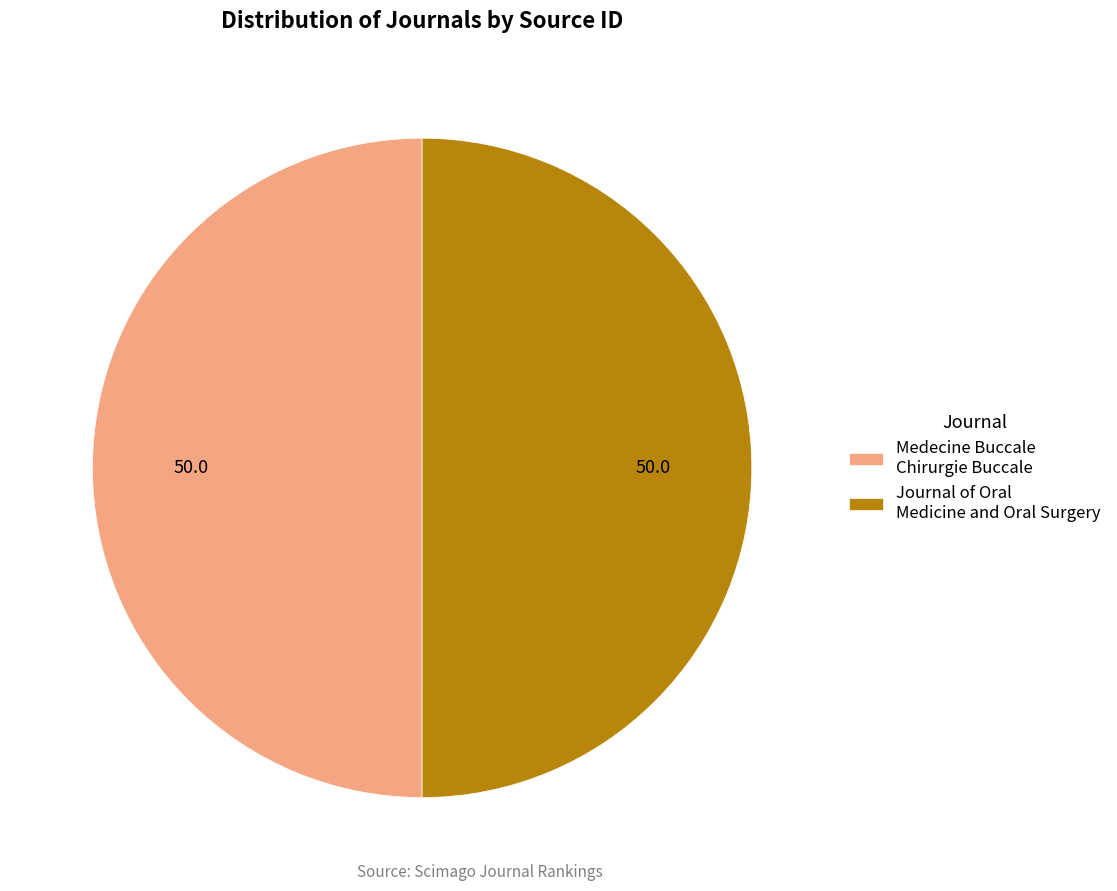

Do Journal of Oral Medicine and Oral Surgery and Medecine Buccale Chirurgie Buccale together represent more than half of the pie?

Yes